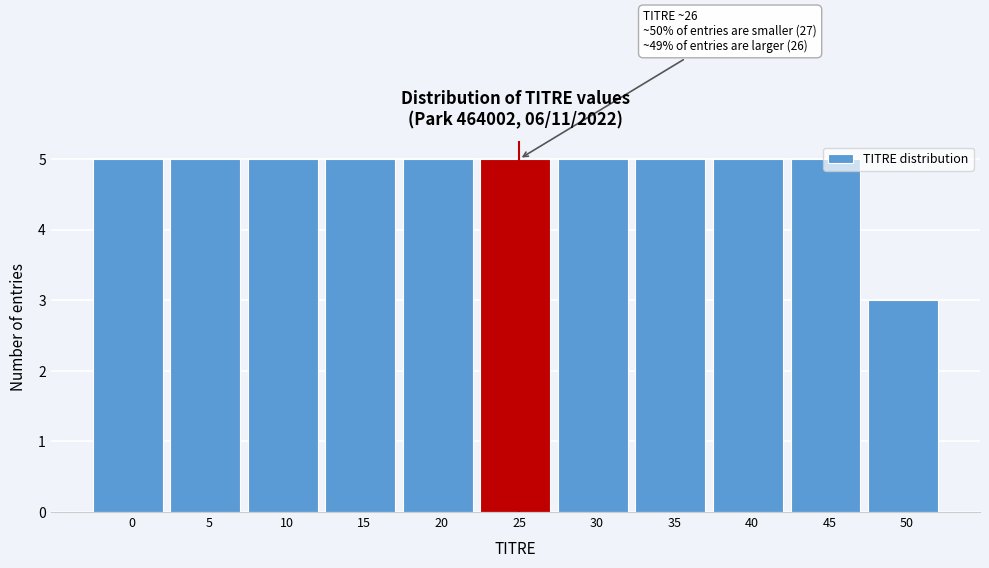

What is the approximate value at 15?

5